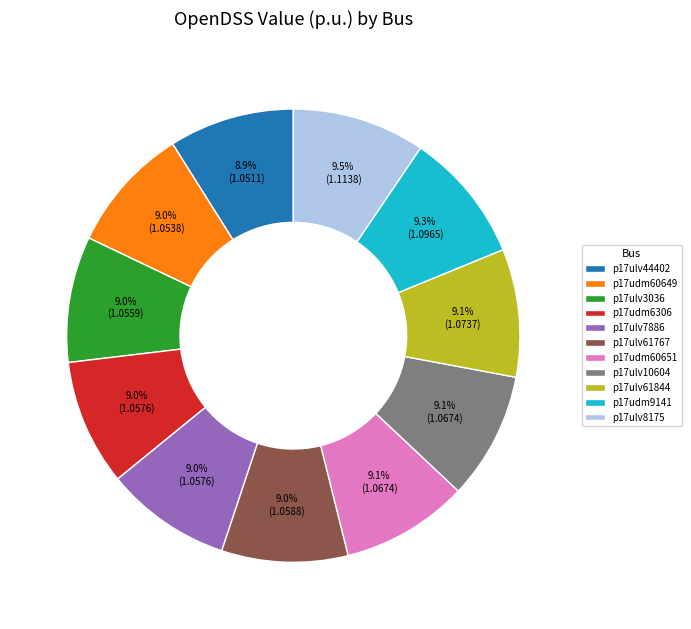

Is it true that p17ulv61844 is 9% of the pie?

True